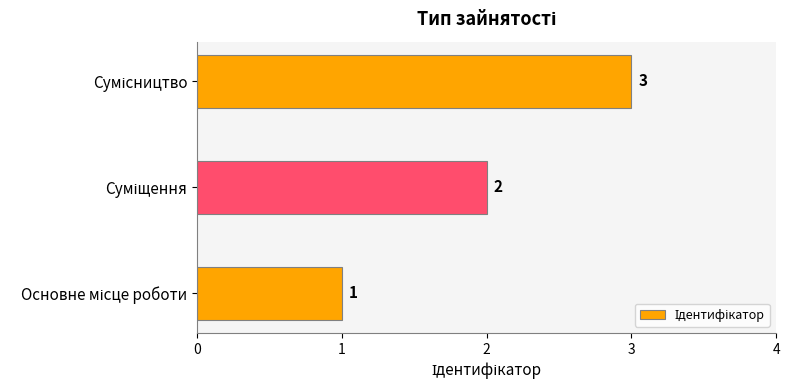

What is the sum of all values?

6